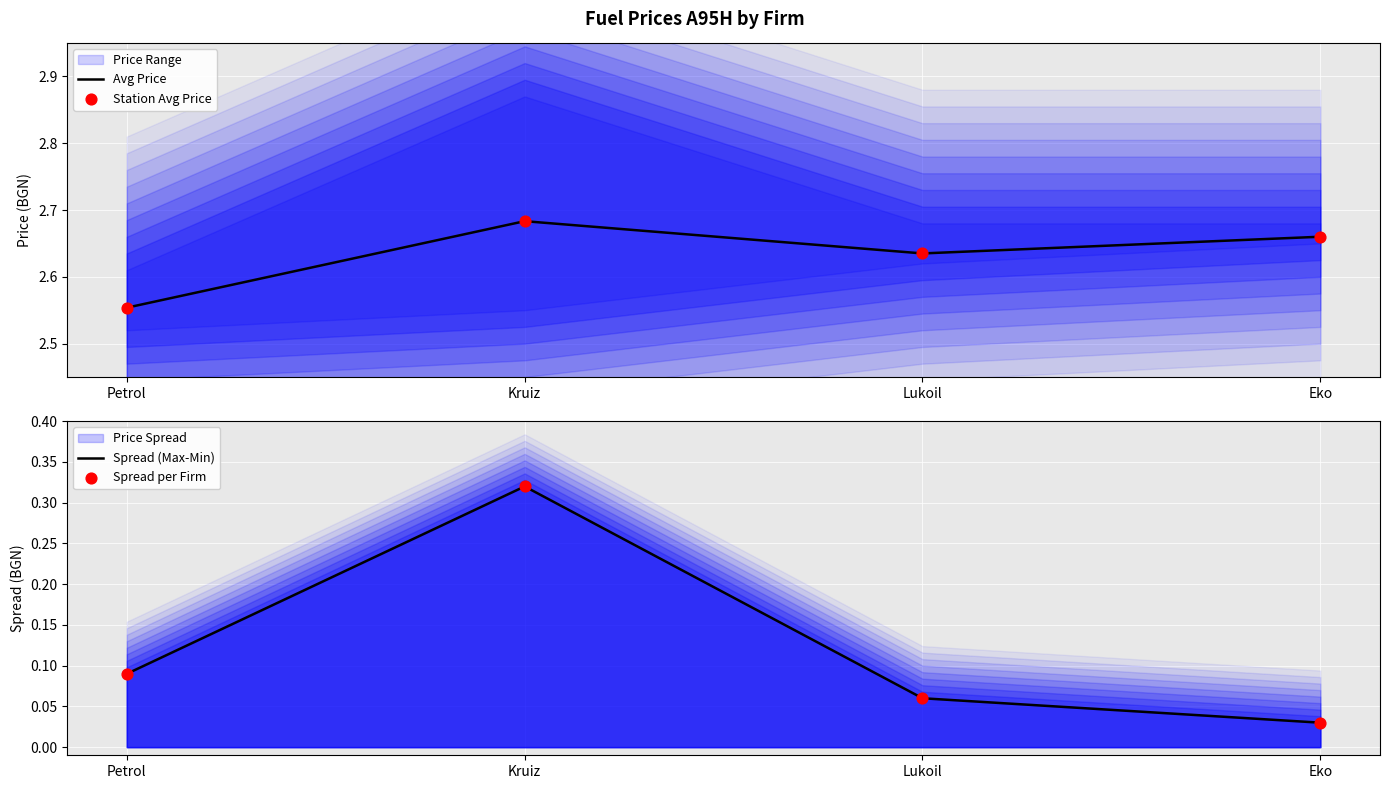

Which series has the widest spread of Y values?

Spread (Max-Min)